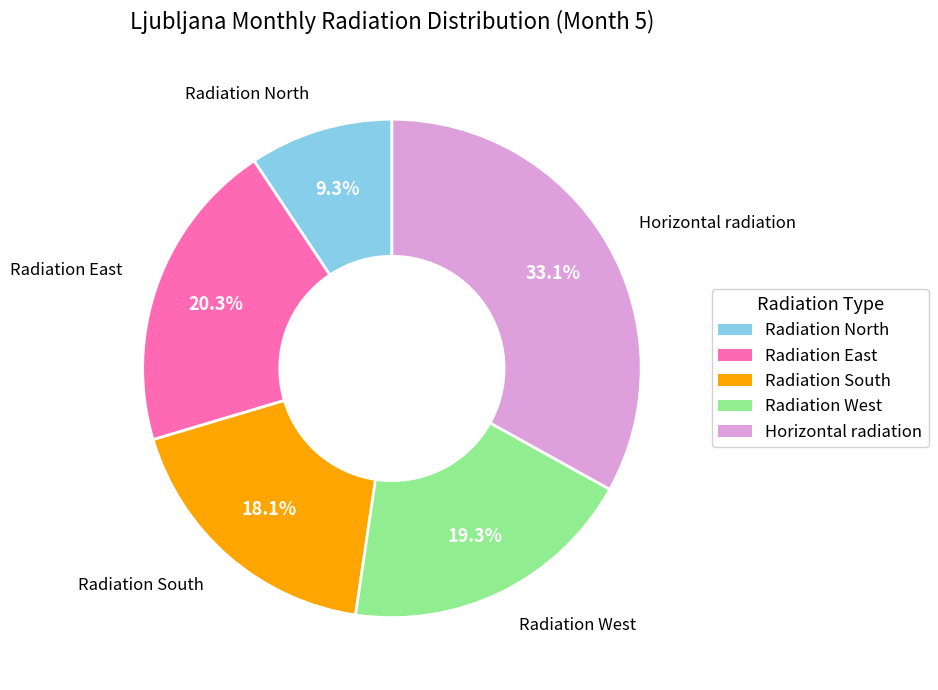

To the nearest percent, what percentage of the pie is Horizontal radiation?

33%